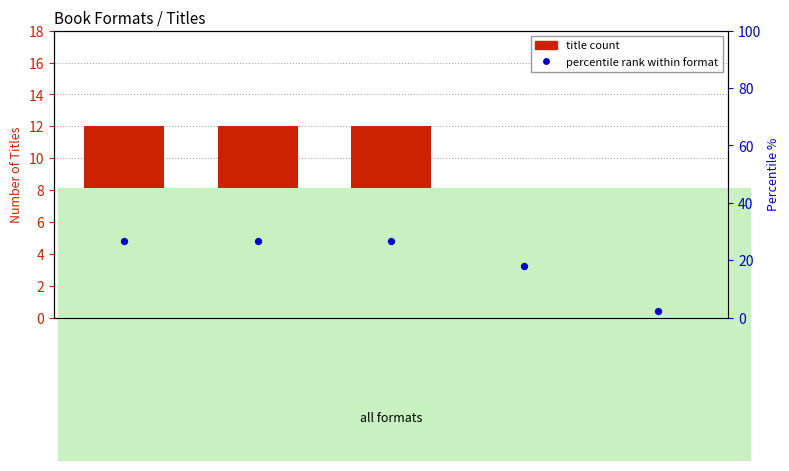

Between Compact Disk and eBook, which is larger?

eBook